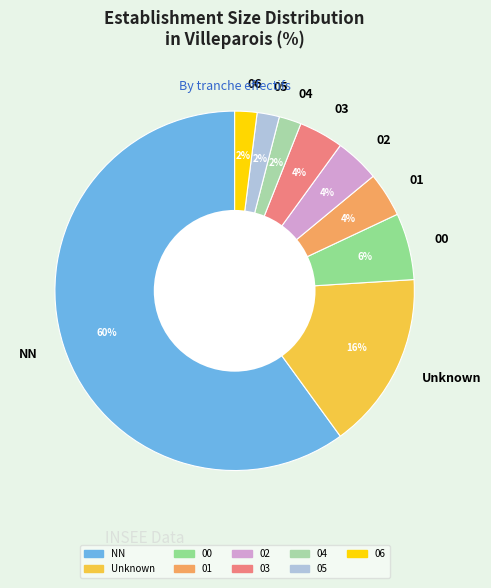

Is it true that Unknown is 6% of the pie?

False